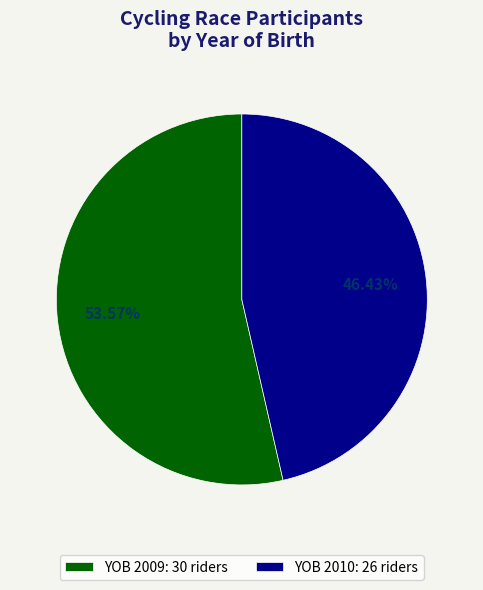

Is the sum of YOB 2009: 30 riders and YOB 2010: 26 riders greater than half?

Yes